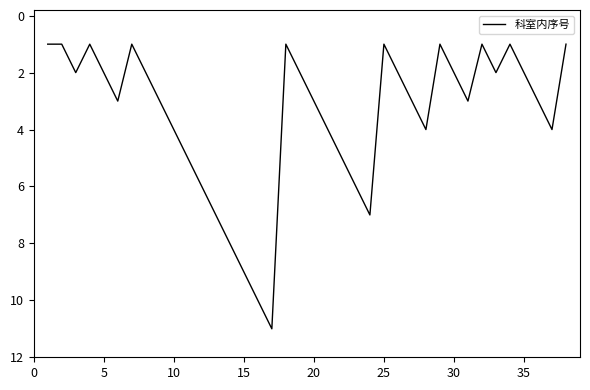

What is the greatest value displayed?

11